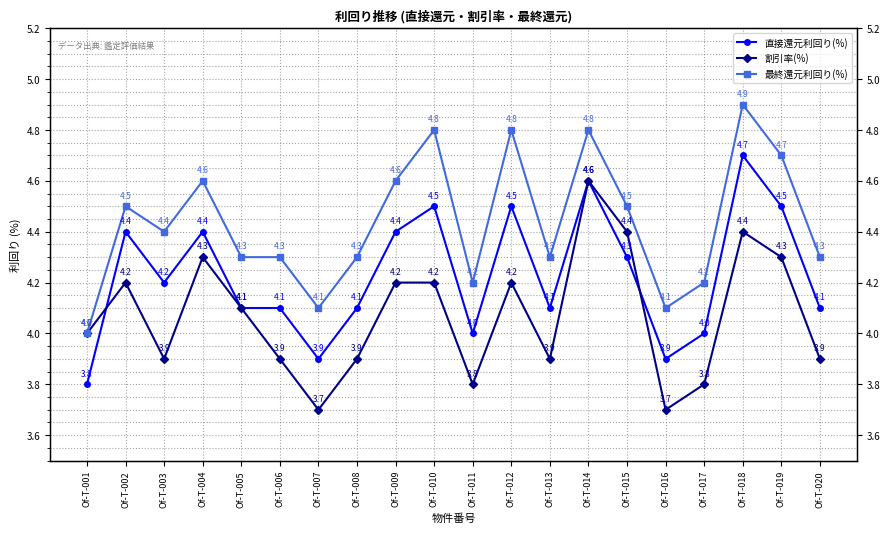

What is the sum of the 最終還元利回り(%) values at Of-T-007 and Of-T-005?

8.4